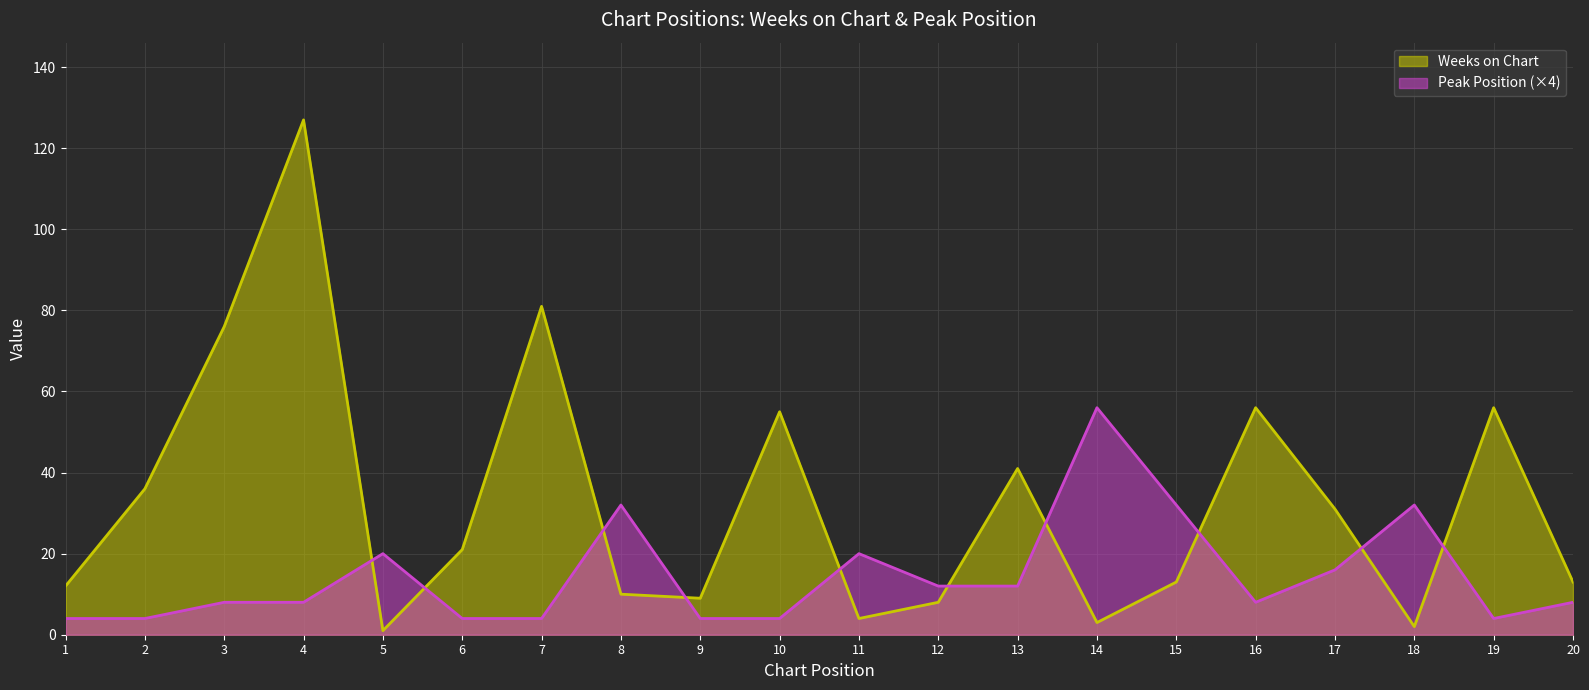

Rank the categories by Peak Position value from highest to lowest.

14, 8, 15, 18, 5, 11, 17, 12, 13, 3, 4, 16, 20, 1, 2, 6, 7, 9, 10, 19